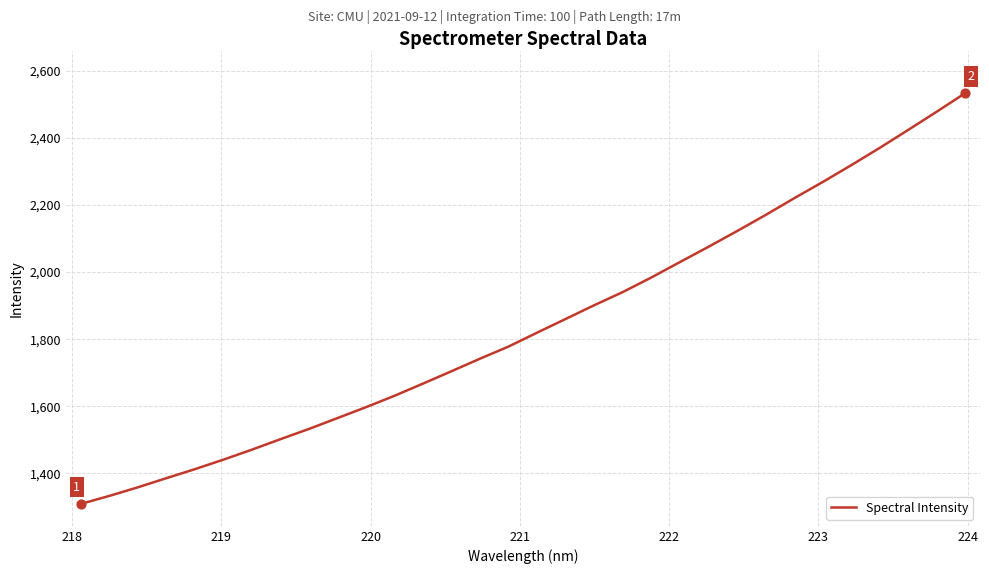

What is the difference between the maximum and minimum values?

1224.8